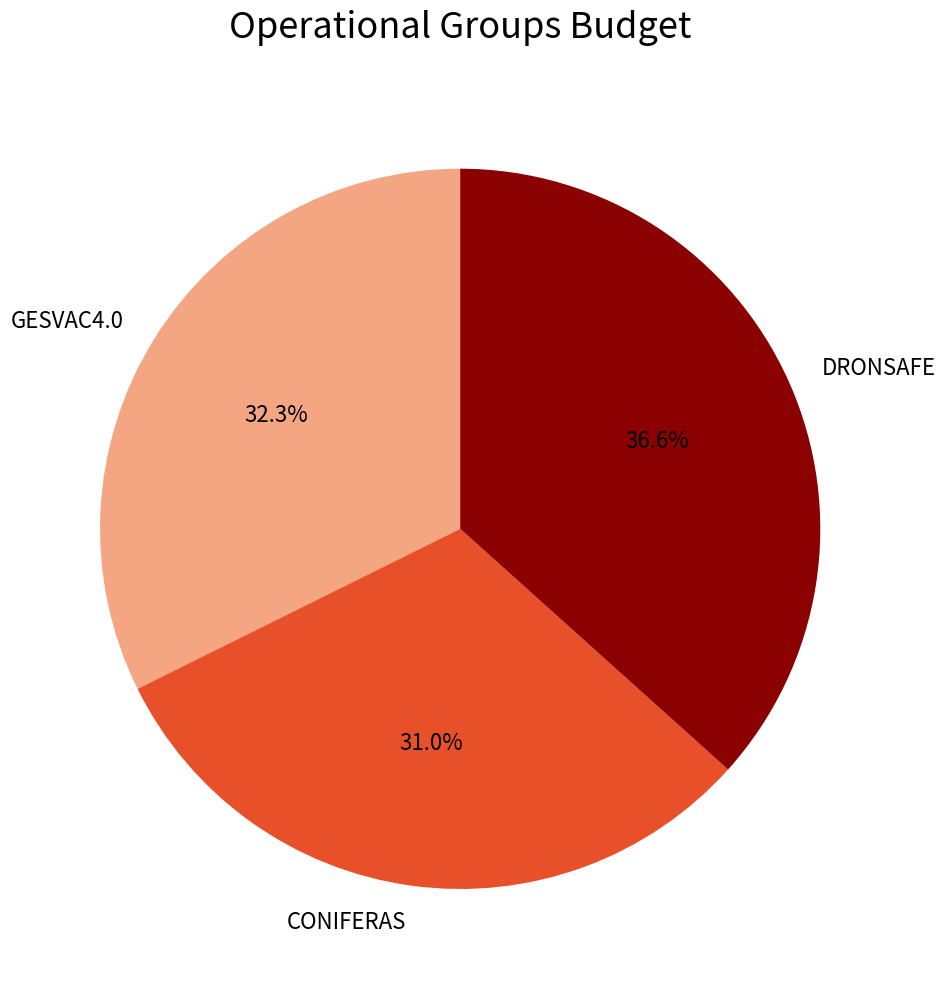

Does DRONSAFE represent more than half of the total?

No